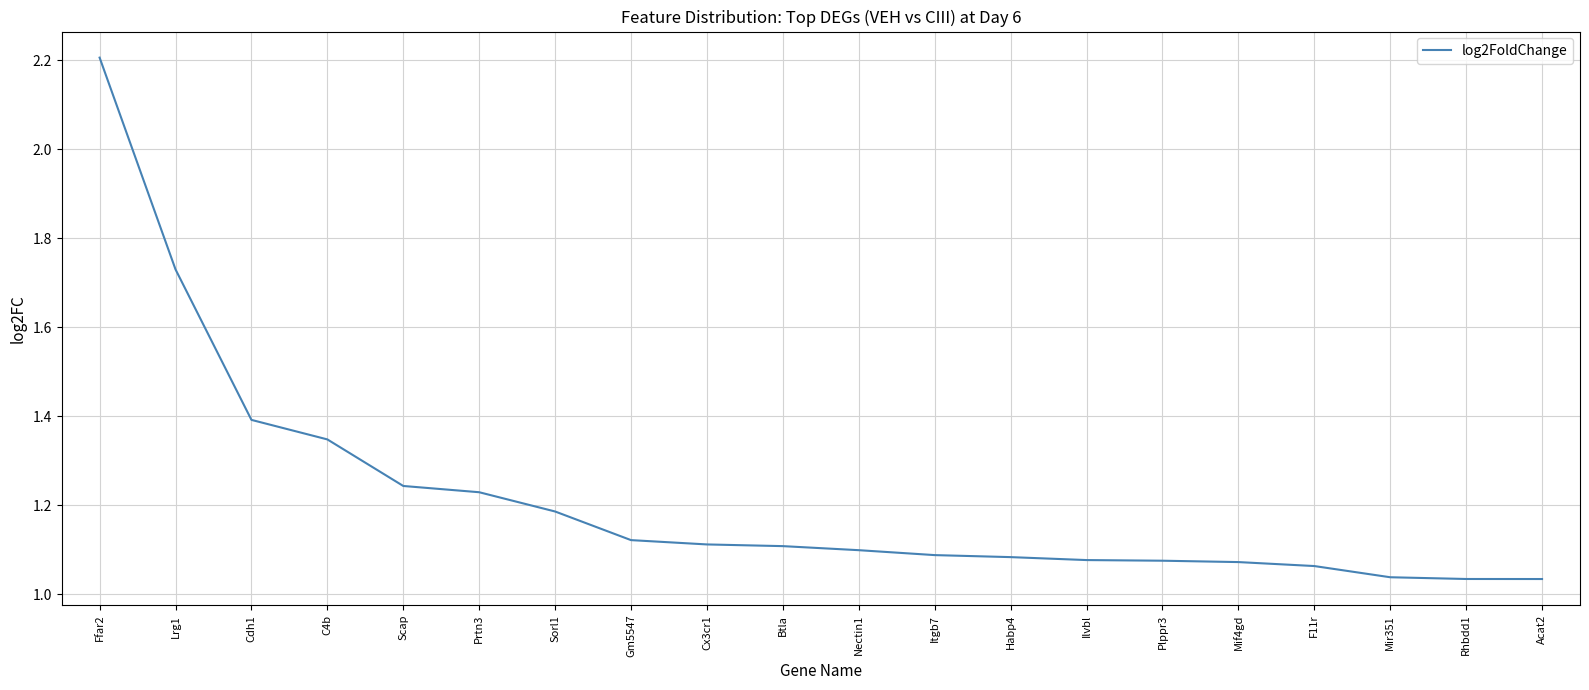

What position from the left is Nectin1?

11